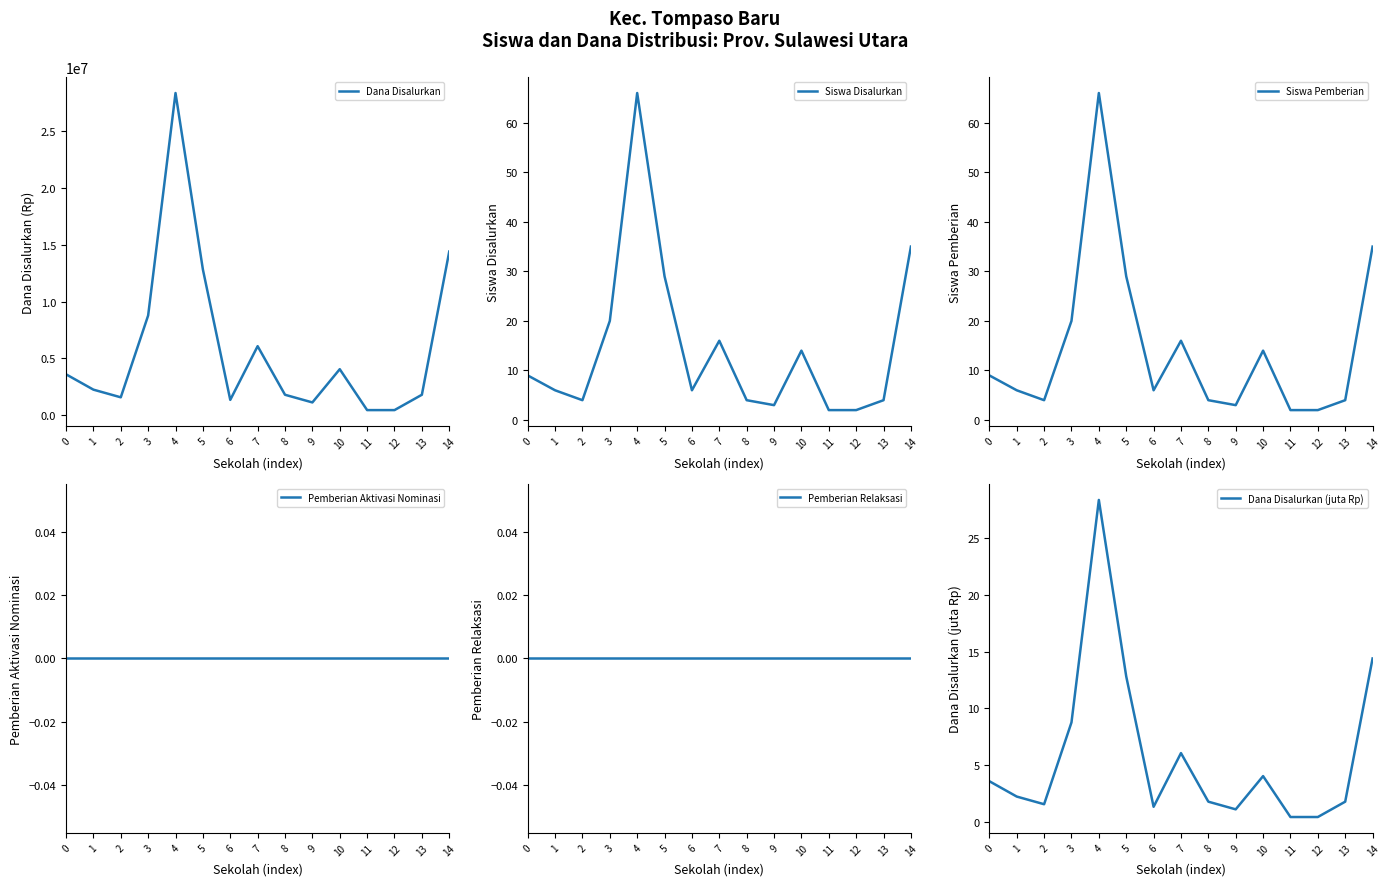

Which category has the highest value across all series?

4